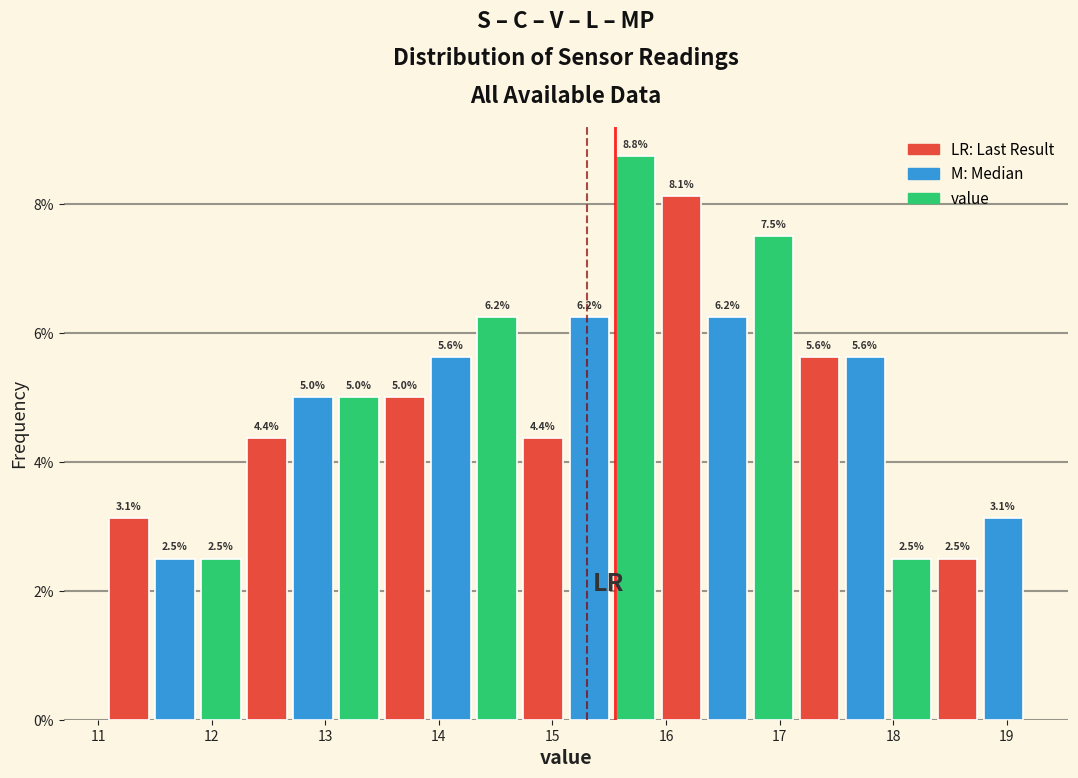

Which range on the x-axis has the tallest bar?

15.6 to 16.0